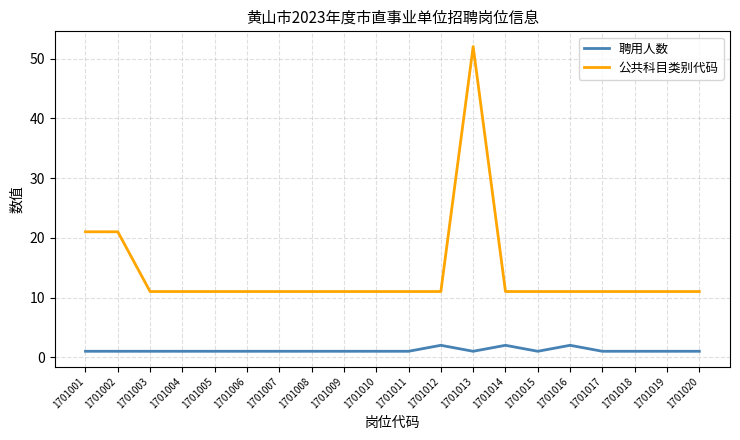

Which series has the largest range (max minus min)?

公共科目类别代码